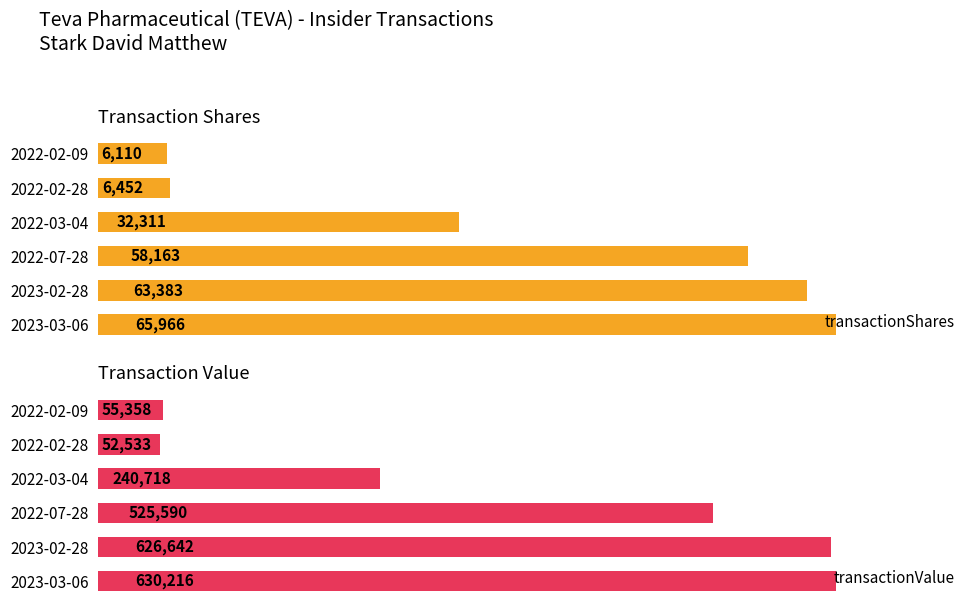

At which label is transactionShares closest to 36038?

2022-03-04